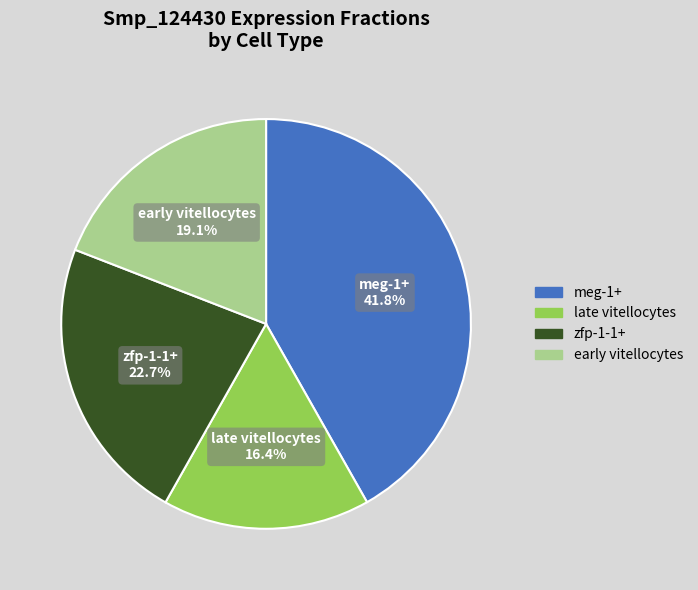

To the nearest percent, what portion does meg-1+ represent?

42%